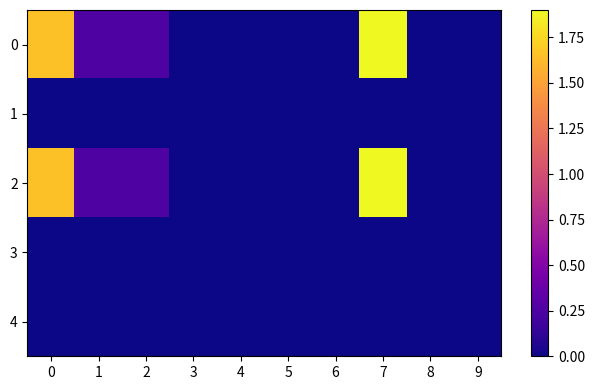

Reading left to right, list all the values displayed in this chart.

0: 0=1.6	1=0.3	2=0.3	3=0.0	4=0.0	5=0.0	6=0.0	7=1.9	8=0.0	9=0.0
1: 0=0.0	1=0.0	2=0.0	3=0.0	4=0.0	5=0.0	6=0.0	7=0.0	8=0.0	9=0.0
2: 0=1.6	1=0.3	2=0.3	3=0.0	4=0.0	5=0.0	6=0.0	7=1.9	8=0.0	9=0.0
3: 0=0.0	1=0.0	2=0.0	3=0.0	4=0.0	5=0.0	6=0.0	7=0.0	8=0.0	9=0.0
4: 0=0.0	1=0.0	2=0.0	3=0.0	4=0.0	5=0.0	6=0.0	7=0.0	8=0.0	9=0.0